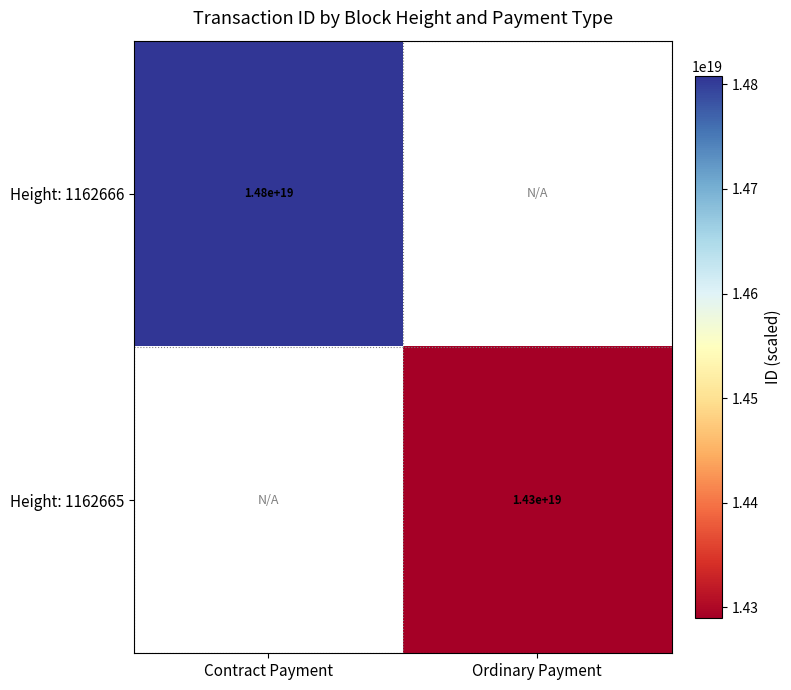

Which category has the highest value across all series?

Contract Payment